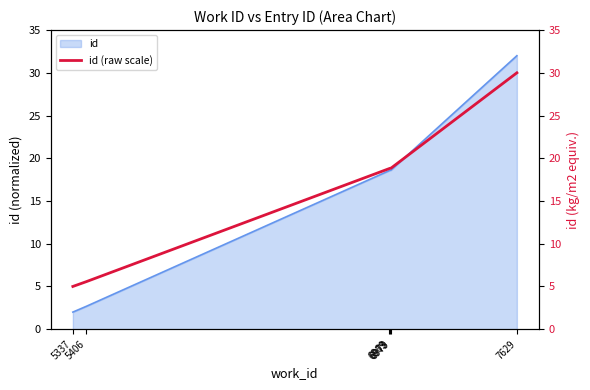

True or false: there are more than 1 points higher than both neighbors.

False